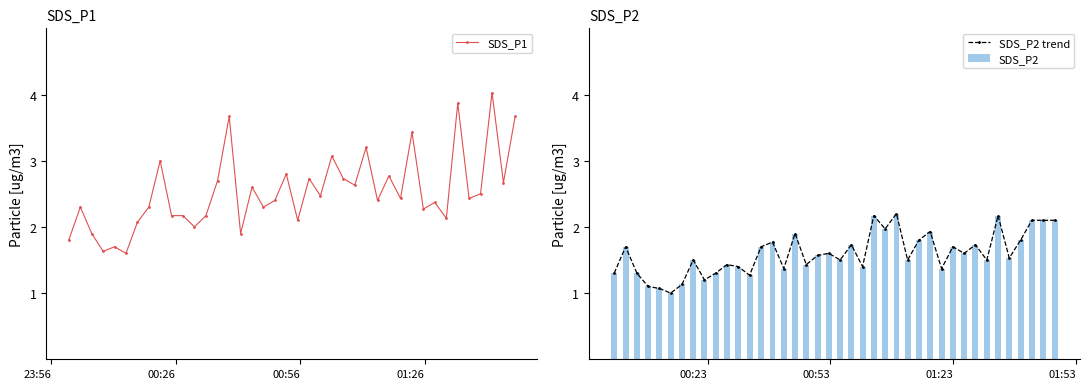

What is the difference between the maximum and minimum values in the SDS_P2 trend series?

1.2